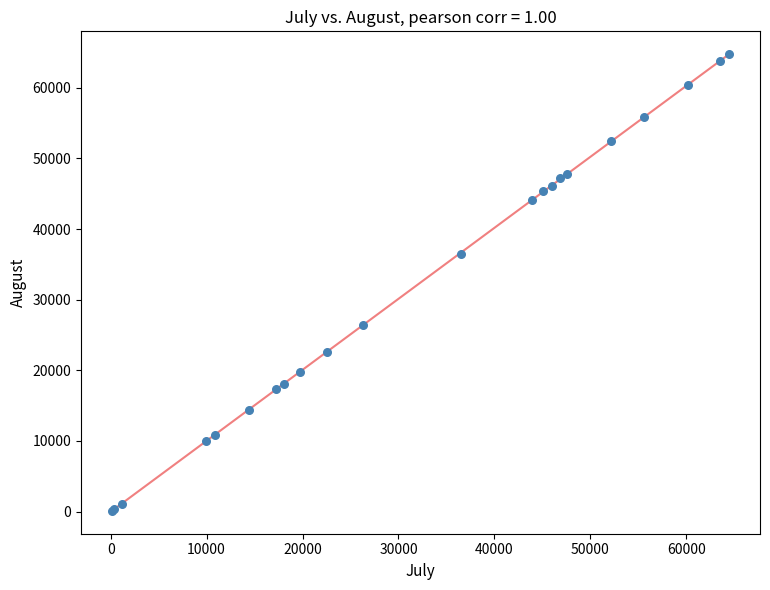

What Y value in the scatter plot is closest to 32429?

36537.0